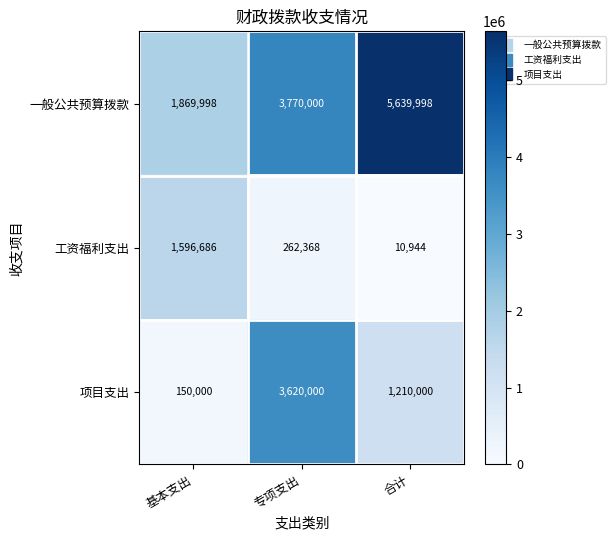

What is the maximum value shown in the chart?

5639998